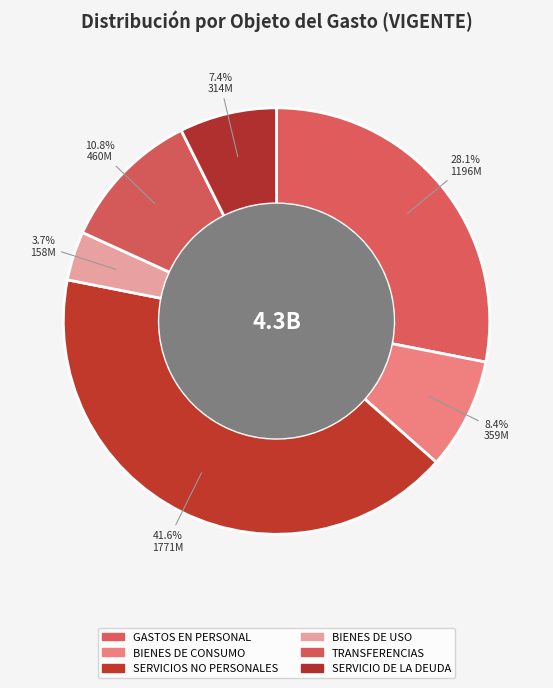

How many slices are in this pie chart?

6